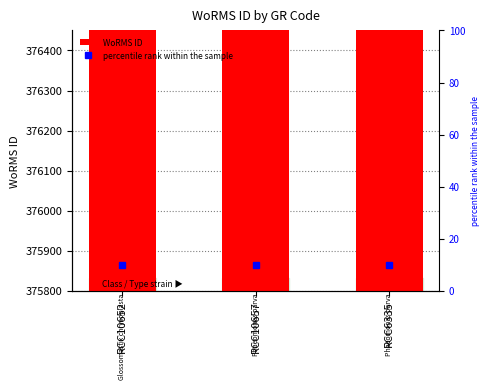

At which label is the value closest to 376115?

RCC10657